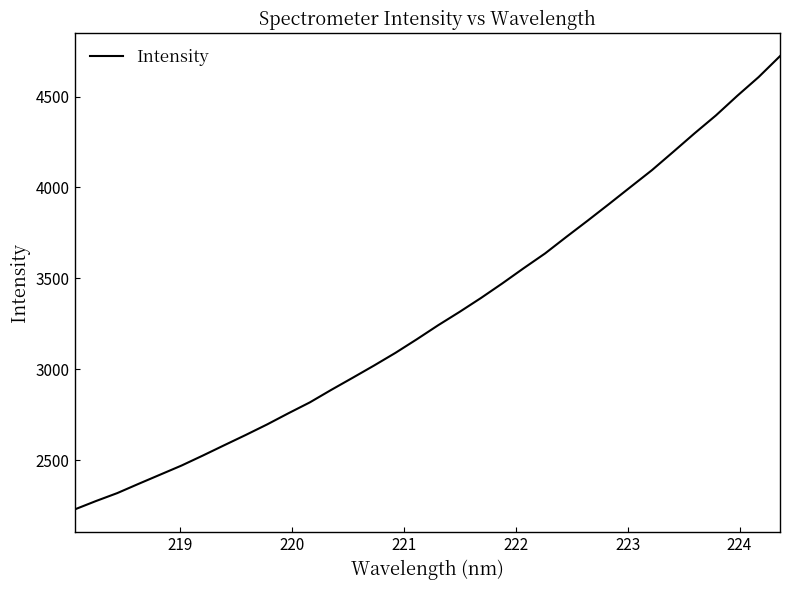

What is the difference between the second highest and second lowest values?

2332.1